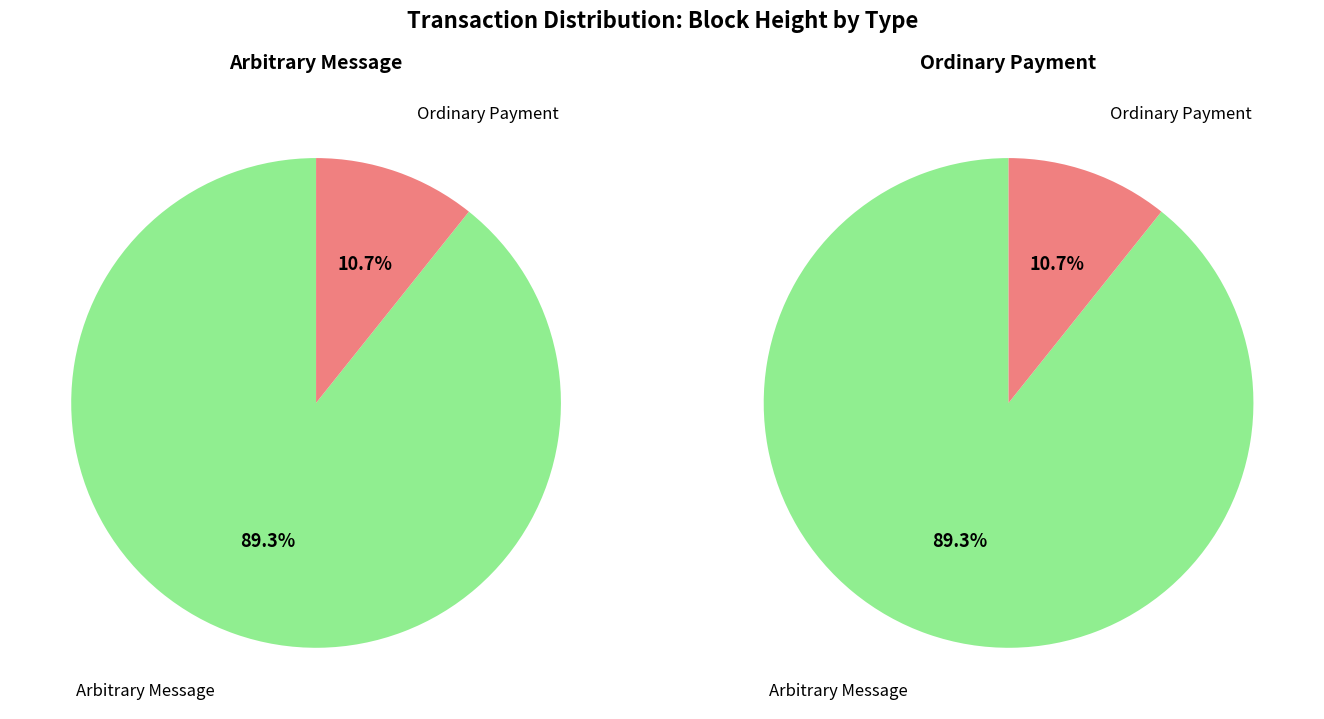

Do 46130 and 383785 together represent more than half of the pie?

Yes